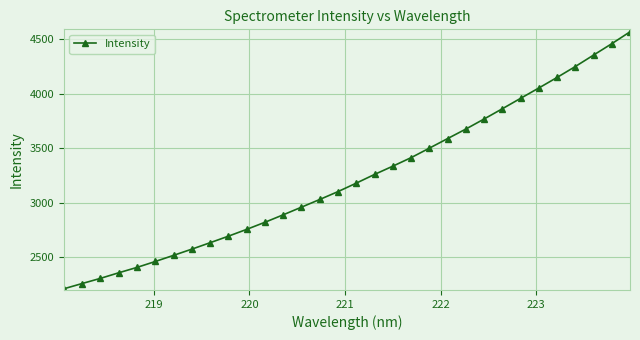

What is the difference between the maximum and minimum values?

2362.0